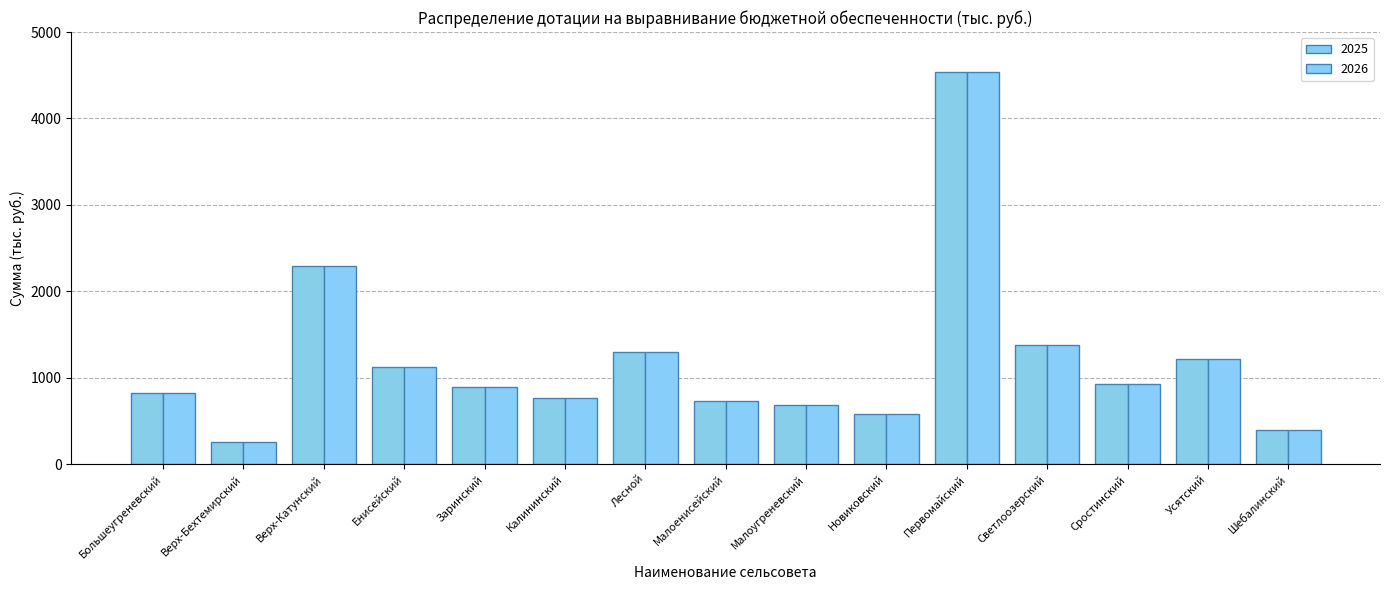

At which label does 2025 first exceed 896?

Верх-Катунский